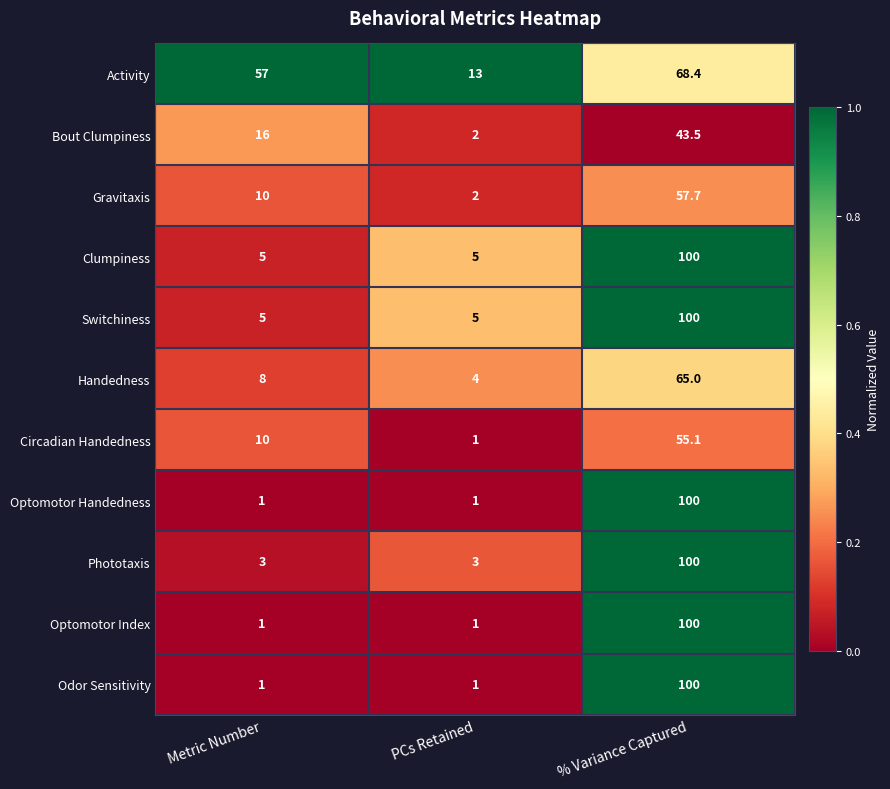

What is the difference between the highest and lowest values at Metric Number?

56.0